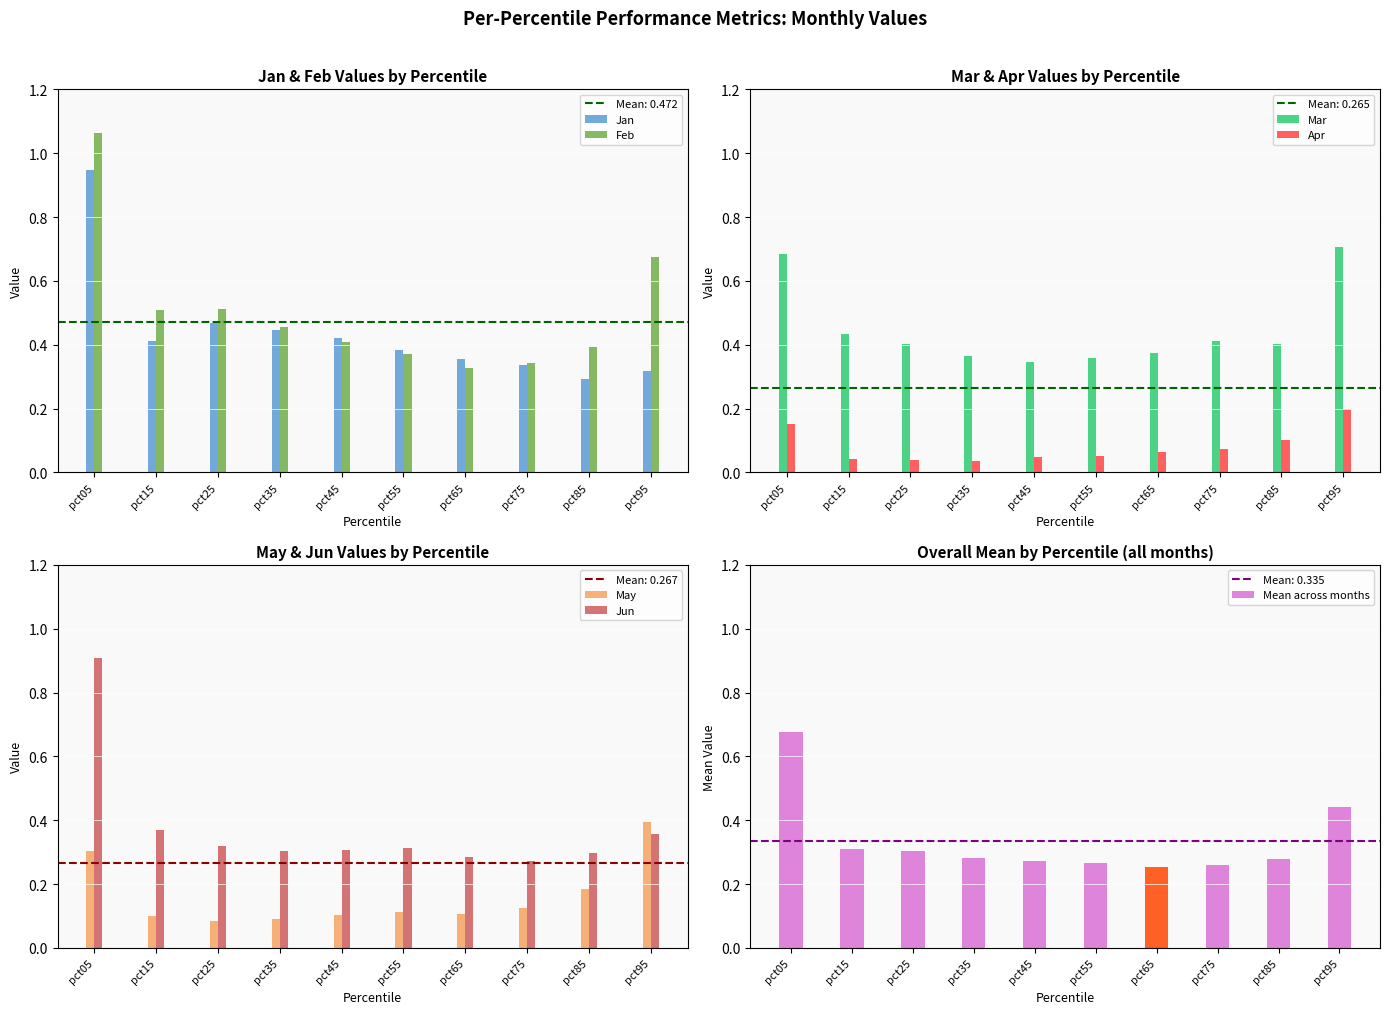

What is the spread (max minus min) of values at pct35?

0.4